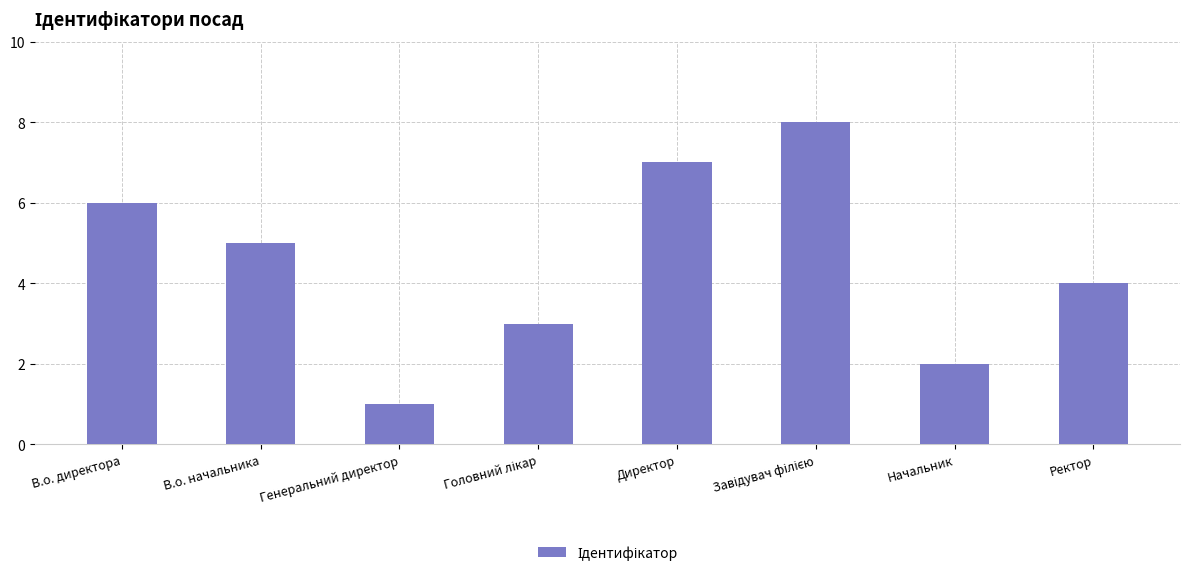

What is the change in value from Генеральний директор to Начальник?

+1